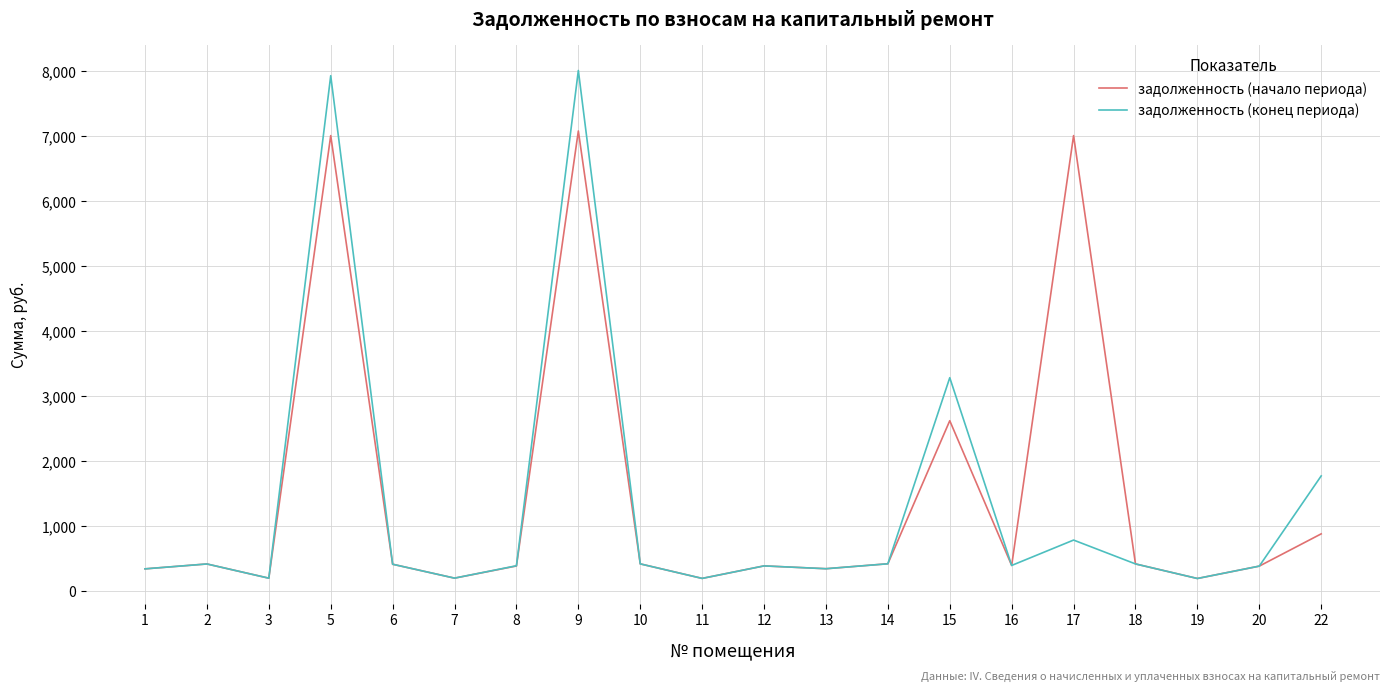

What is the spread (max minus min) of values at 15?

662.0